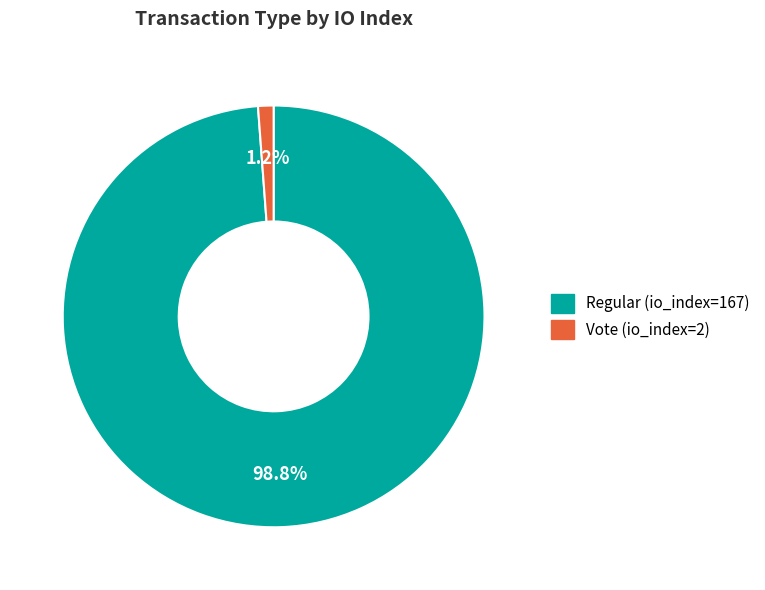

What percentage is the Vote (io_index=2) slice, to the nearest percent?

1%